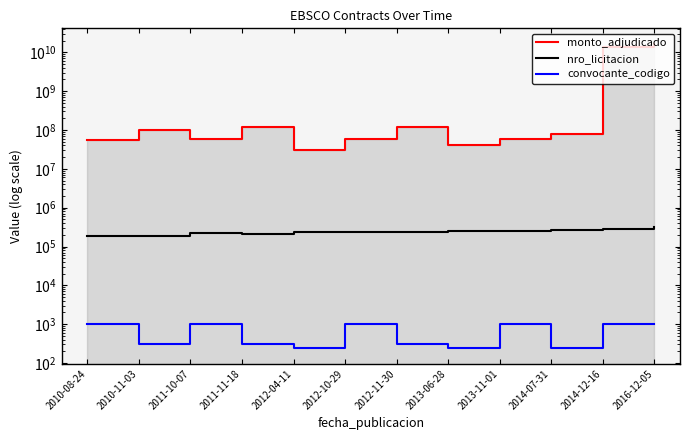

How many data points in monto_adjudicado are above 80000000?

5